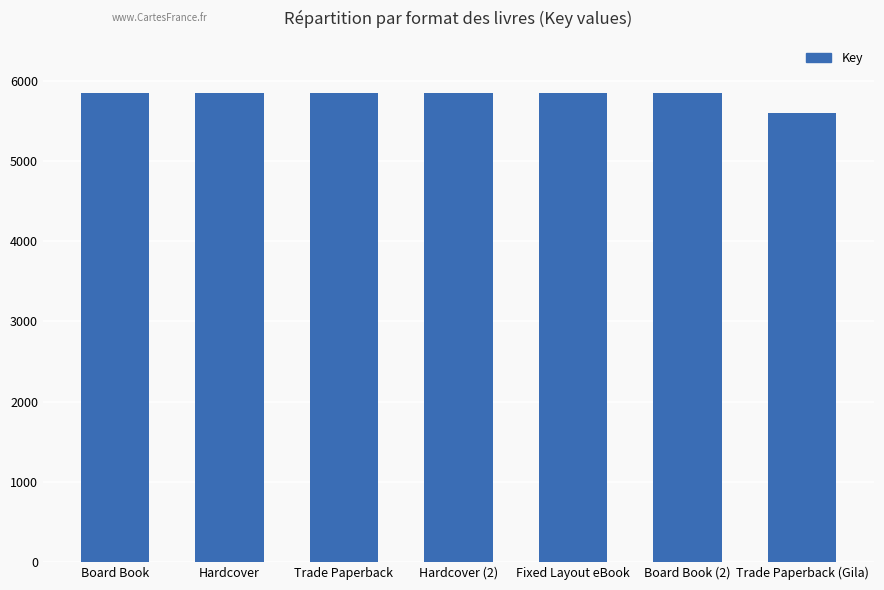

What is the label of the 6th bar from the left?

Board Book (2)